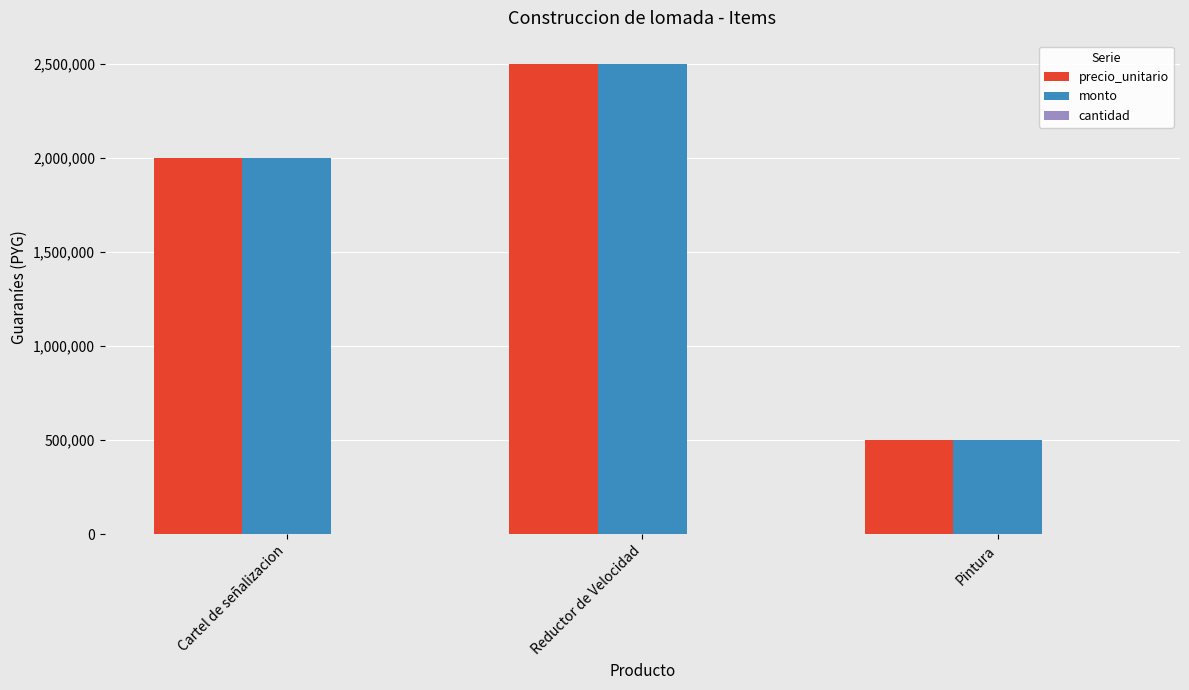

Where is monto nearest to the value 1500000?

Cartel de señalizacion